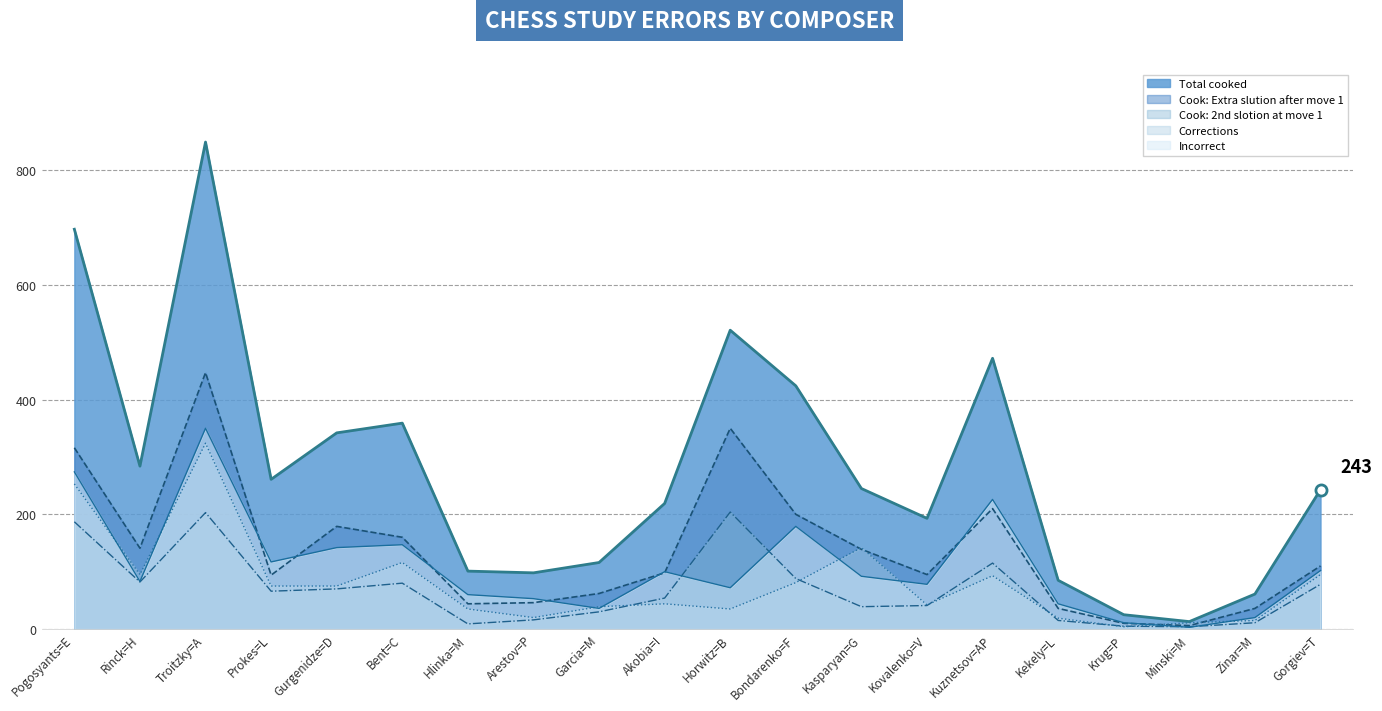

What are all the series names shown in the legend?

Total cooked, Cook: Extra slution after move 1, Cook: 2nd slotion at move 1, Corrections, Incorrect